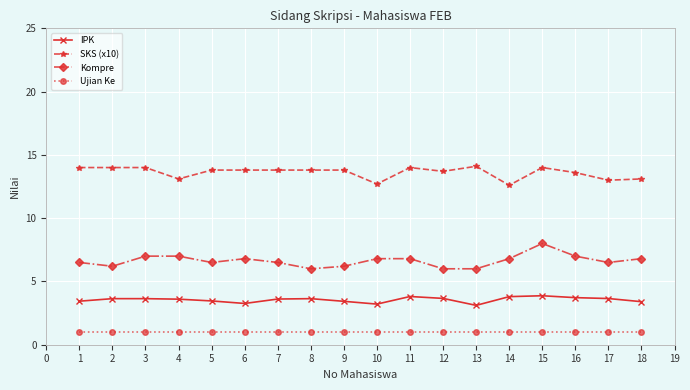

True or false: SKS (x10) and IPK intersect in this chart.

False